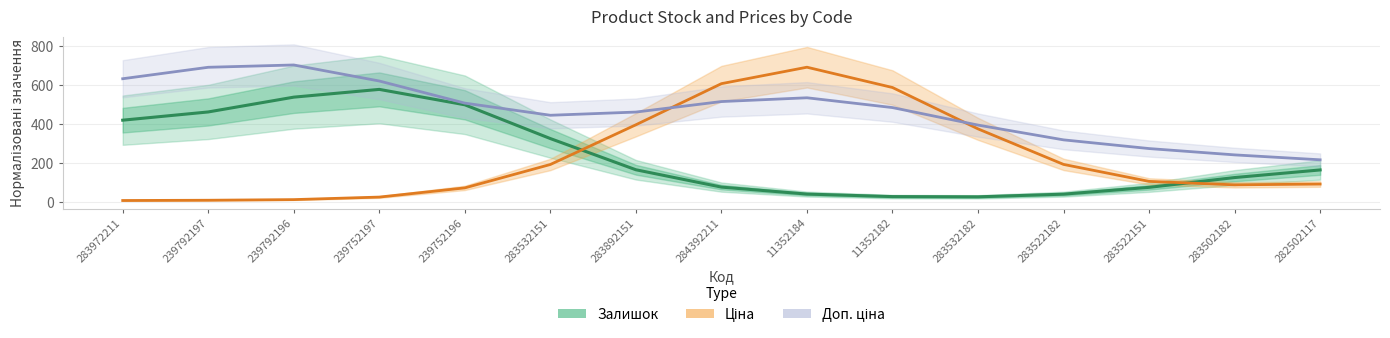

What are all the series names shown in the legend?

Залишок, Ціна, Доп. ціна